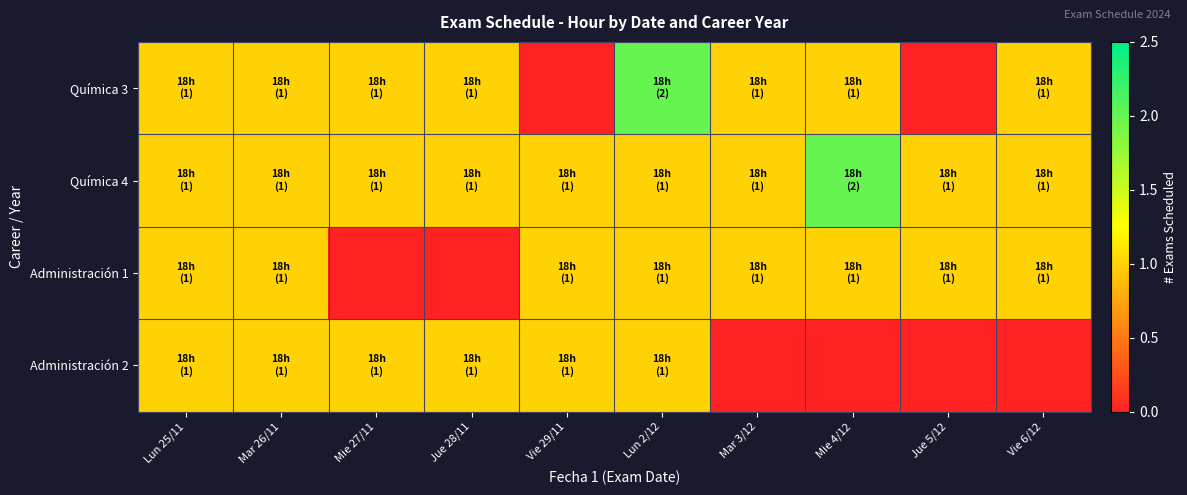

List the series in order of their peak value, lowest first.

Administración 1, Administración 2, Química 3, Química 4